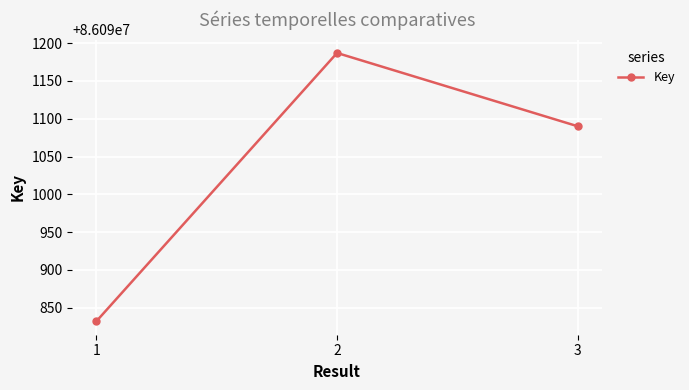

Is this an area chart (filled region under the line)?

No